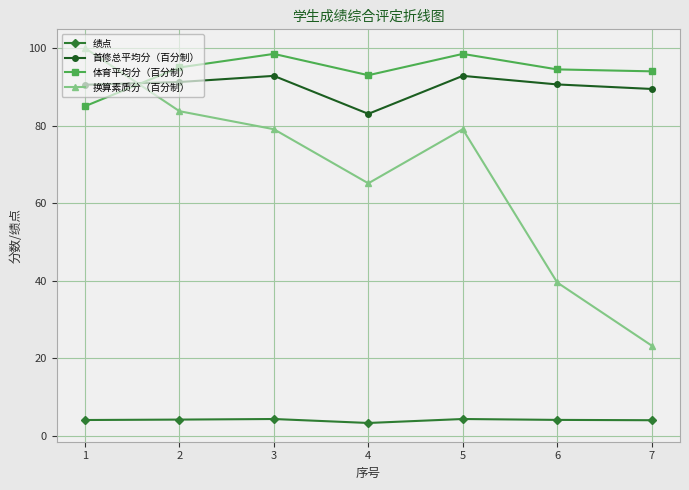

What is the difference between the maximum and minimum values in the 首修总平均分（百分制） series?

9.8